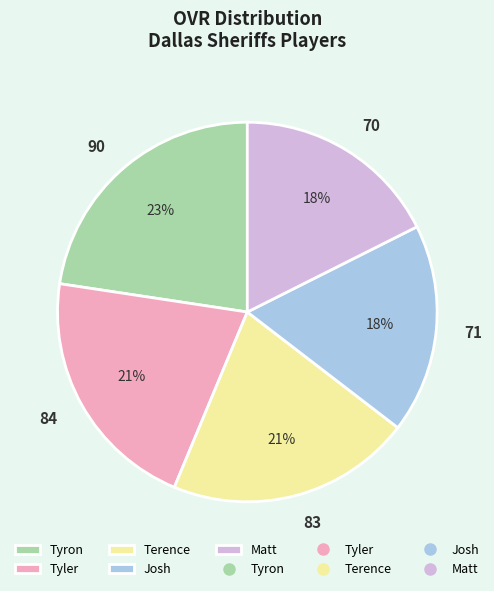

Does any single category account for the majority?

No